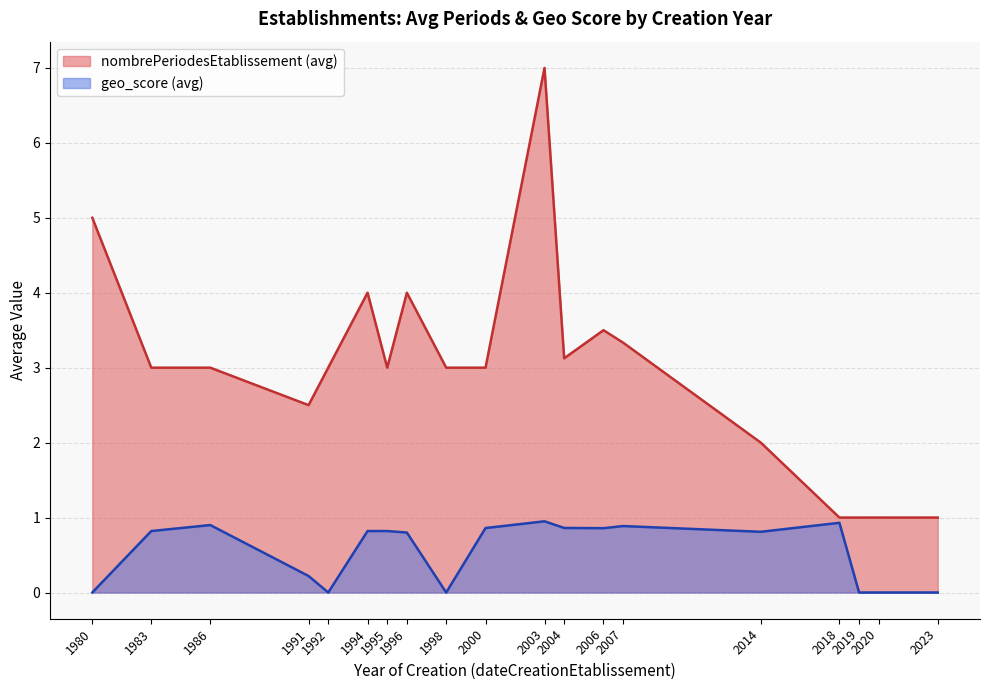

Which series has the largest total across all categories?

nombrePeriodesEtablissement (avg)